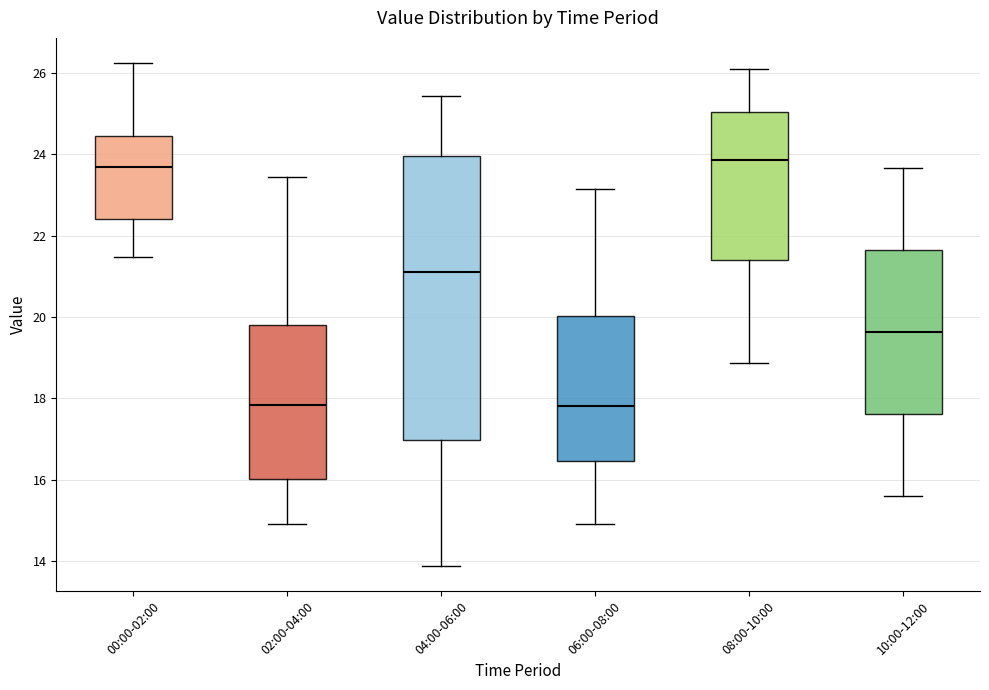

Reading left to right, transcribe this box plot: for each box, give where its median line is, the range the box spans, and where its two whiskers end, as read against the y-axis. The values are not printed on the chart, so give them approximately, as read against the axis.

00:00-02:00: median 23.6, box 22.4 to 24.4, whiskers 21.4 to 26.2
02:00-04:00: median 17.8, box 16.0 to 19.8, whiskers 15.0 to 23.4
04:00-06:00: median 21.2, box 17.0 to 24.0, whiskers 13.8 to 25.4
06:00-08:00: median 17.8, box 16.4 to 20.0, whiskers 15.0 to 23.2
08:00-10:00: median 23.8, box 21.4 to 25.0, whiskers 18.8 to 26.2
10:00-12:00: median 19.6, box 17.6 to 21.6, whiskers 15.6 to 23.6